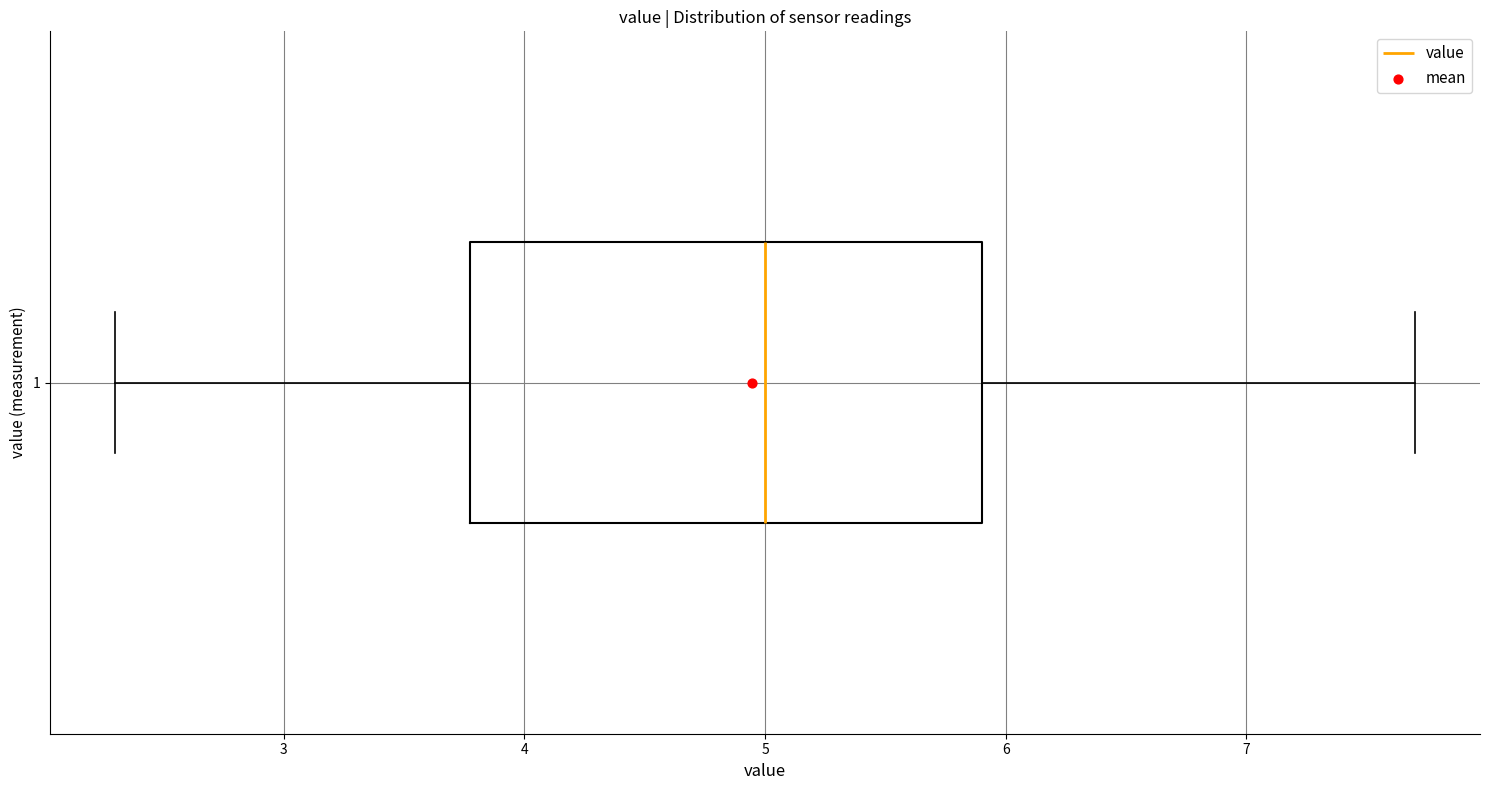

Where does the left whisker of the box at y = 1 end on the x-axis? The values are not printed on the chart, so give them approximately, as read against the axis.

2.3